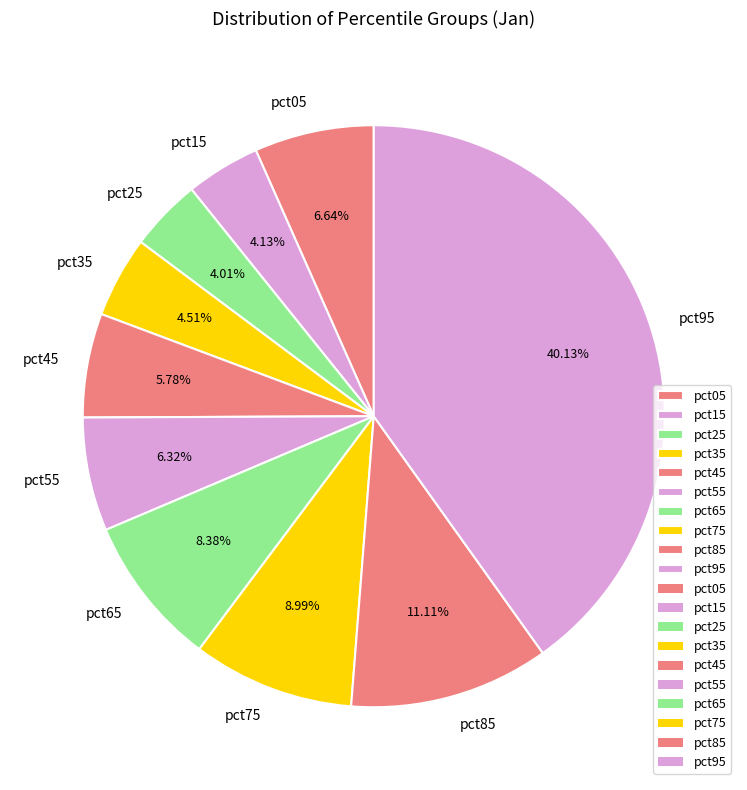

True or false: pct15 accounts for 4% of the total.

True